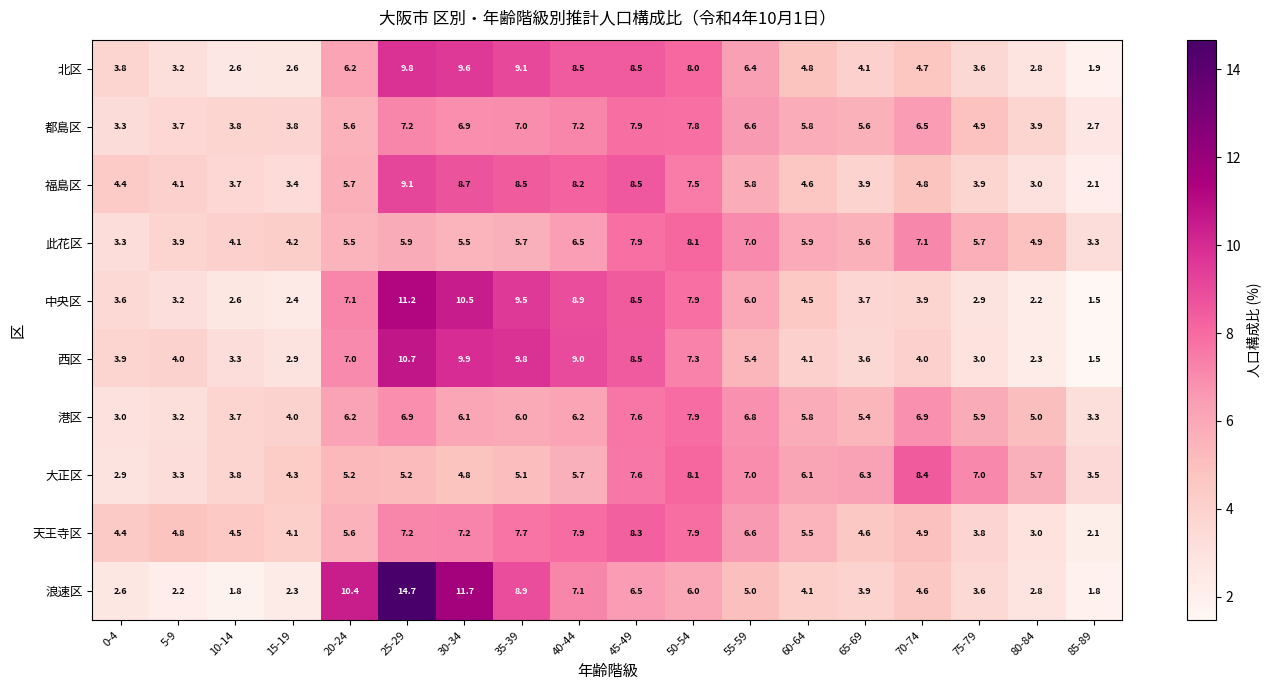

The 福島区 series shows 3.9 at 75-79. True or false?

True